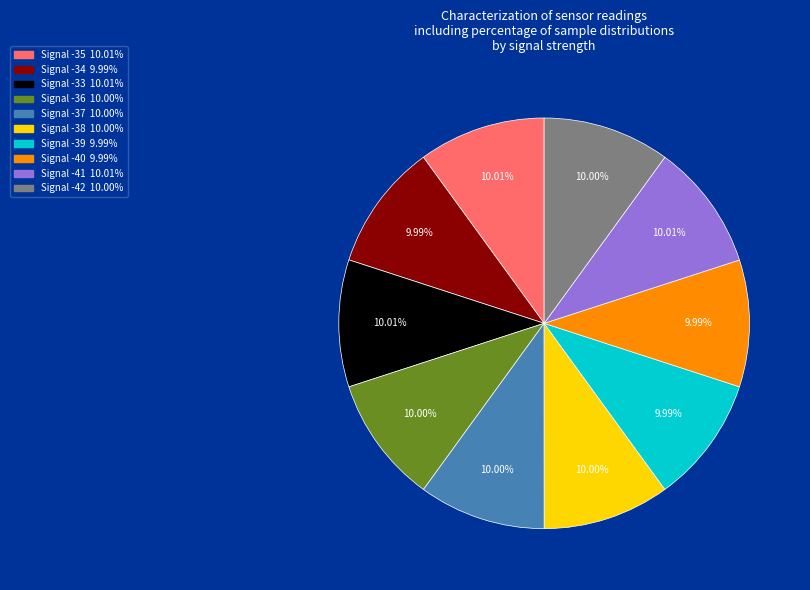

Is there a majority slice in this chart?

No